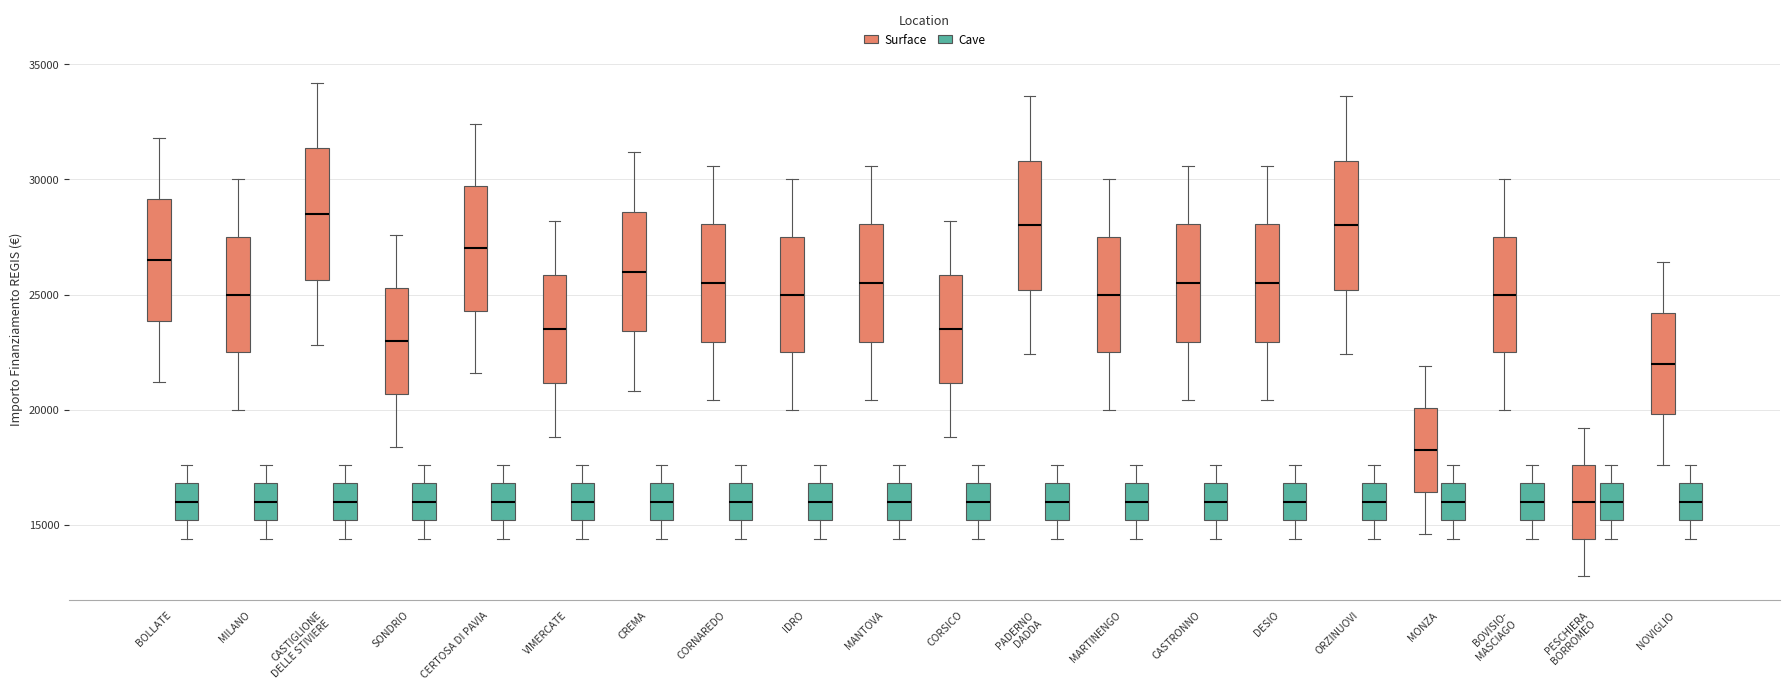

Reading left to right, read every box against the y-axis: the position of its median line, the range the box covers, and the ends of its whiskers. The values are not printed on the chart, so give them approximately, as read against the axis.

BOLLATE (Surface): median 26500, box 24000 to 29000, whiskers 21000 to 32000
BOLLATE (Cave): median 16000, box 15000 to 17000, whiskers 14500 to 17500
MILANO (Surface): median 25000, box 22500 to 27500, whiskers 20000 to 30000
MILANO (Cave): median 16000, box 15000 to 17000, whiskers 14500 to 17500
CASTIGLIONE DELLE STIVIERE (Surface): median 28500, box 25500 to 31500, whiskers 23000 to 34000
CASTIGLIONE DELLE STIVIERE (Cave): median 16000, box 15000 to 17000, whiskers 14500 to 17500
SONDRIO (Surface): median 23000, box 20500 to 25500, whiskers 18500 to 27500
SONDRIO (Cave): median 16000, box 15000 to 17000, whiskers 14500 to 17500
CERTOSA DI PAVIA (Surface): median 27000, box 24500 to 29500, whiskers 21500 to 32500
CERTOSA DI PAVIA (Cave): median 16000, box 15000 to 17000, whiskers 14500 to 17500
VIMERCATE (Surface): median 23500, box 21000 to 26000, whiskers 19000 to 28000
VIMERCATE (Cave): median 16000, box 15000 to 17000, whiskers 14500 to 17500
CREMA (Surface): median 26000, box 23500 to 28500, whiskers 21000 to 31000
CREMA (Cave): median 16000, box 15000 to 17000, whiskers 14500 to 17500
CORNAREDO (Surface): median 25500, box 23000 to 28000, whiskers 20500 to 30500
CORNAREDO (Cave): median 16000, box 15000 to 17000, whiskers 14500 to 17500
IDRO (Surface): median 25000, box 22500 to 27500, whiskers 20000 to 30000
IDRO (Cave): median 16000, box 15000 to 17000, whiskers 14500 to 17500
MANTOVA (Surface): median 25500, box 23000 to 28000, whiskers 20500 to 30500
MANTOVA (Cave): median 16000, box 15000 to 17000, whiskers 14500 to 17500
CORSICO (Surface): median 23500, box 21000 to 26000, whiskers 19000 to 28000
CORSICO (Cave): median 16000, box 15000 to 17000, whiskers 14500 to 17500
PADERNO DADDA (Surface): median 28000, box 25000 to 31000, whiskers 22500 to 33500
PADERNO DADDA (Cave): median 16000, box 15000 to 17000, whiskers 14500 to 17500
MARTINENGO (Surface): median 25000, box 22500 to 27500, whiskers 20000 to 30000
MARTINENGO (Cave): median 16000, box 15000 to 17000, whiskers 14500 to 17500
CASTRONNO (Surface): median 25500, box 23000 to 28000, whiskers 20500 to 30500
CASTRONNO (Cave): median 16000, box 15000 to 17000, whiskers 14500 to 17500
DESIO (Surface): median 25500, box 23000 to 28000, whiskers 20500 to 30500
DESIO (Cave): median 16000, box 15000 to 17000, whiskers 14500 to 17500
ORZINUOVI (Surface): median 28000, box 25000 to 31000, whiskers 22500 to 33500
ORZINUOVI (Cave): median 16000, box 15000 to 17000, whiskers 14500 to 17500
MONZA (Surface): median 18500, box 16500 to 20000, whiskers 14500 to 22000
MONZA (Cave): median 16000, box 15000 to 17000, whiskers 14500 to 17500
BOVISIO- MASCIAGO (Surface): median 25000, box 22500 to 27500, whiskers 20000 to 30000
BOVISIO- MASCIAGO (Cave): median 16000, box 15000 to 17000, whiskers 14500 to 17500
PESCHIERA BORROMEO (Surface): median 16000, box 14500 to 17500, whiskers 13000 to 19000
PESCHIERA BORROMEO (Cave): median 16000, box 15000 to 17000, whiskers 14500 to 17500
NOVIGLIO (Surface): median 22000, box 20000 to 24000, whiskers 17500 to 26500
NOVIGLIO (Cave): median 16000, box 15000 to 17000, whiskers 14500 to 17500